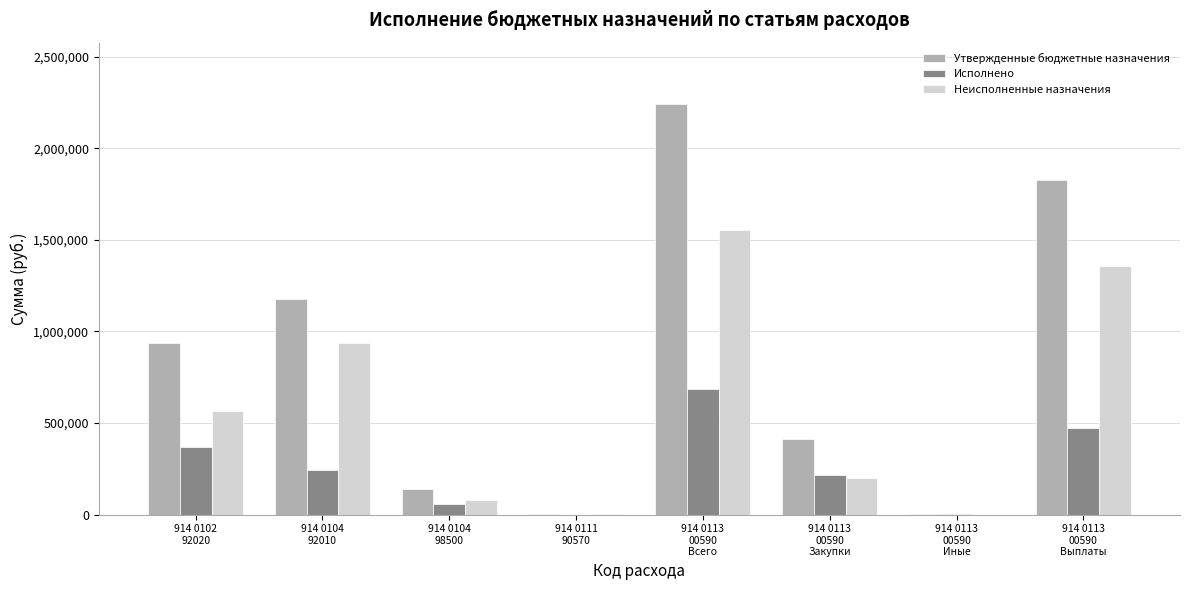

Count the number of data series in this chart.

3